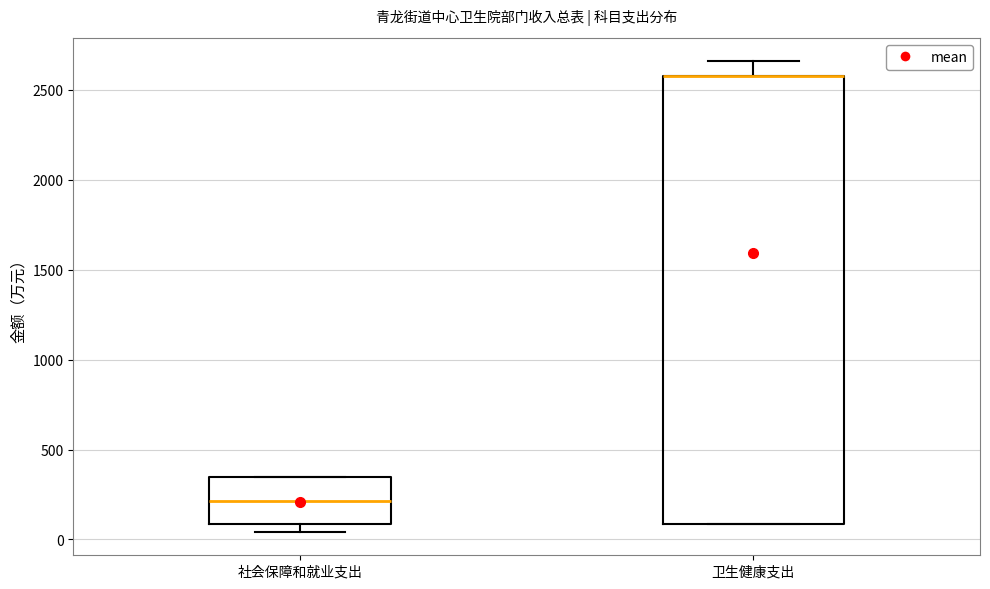

Reading left to right, read every box against the y-axis: the position of its median line, the range the box covers, and the ends of its whiskers. The values are not printed on the chart, so give them approximately, as read against the axis.

社会保障和就业支出: median 200, box 100 to 350, whiskers 50 to 350
卫生健康支出: median 2550 (drawn on the box's upper edge), box 100 to 2550, whiskers 100 to 2650